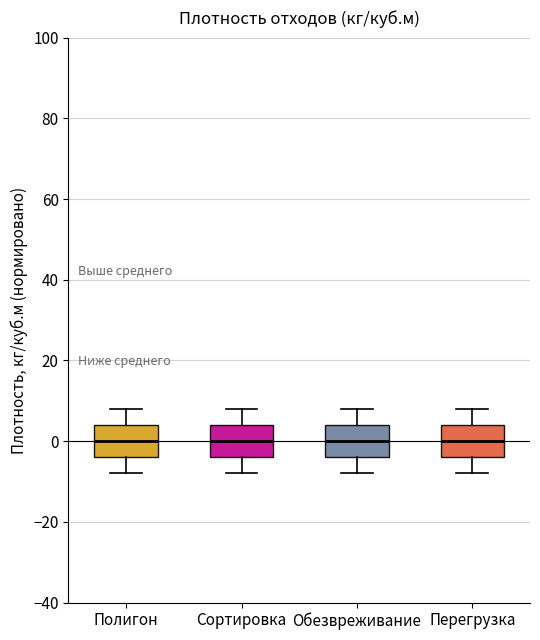

Where does the upper whisker of the box for Перегрузка end on the y-axis? The values are not printed on the chart, so give them approximately, as read against the axis.

8